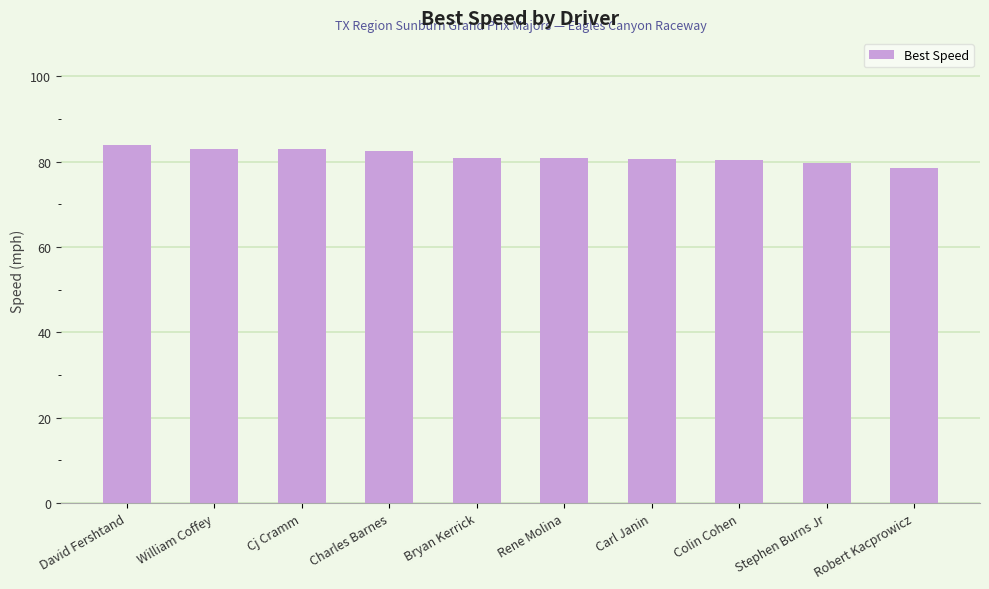

What is the approximate value at David Fershtand?

83.8